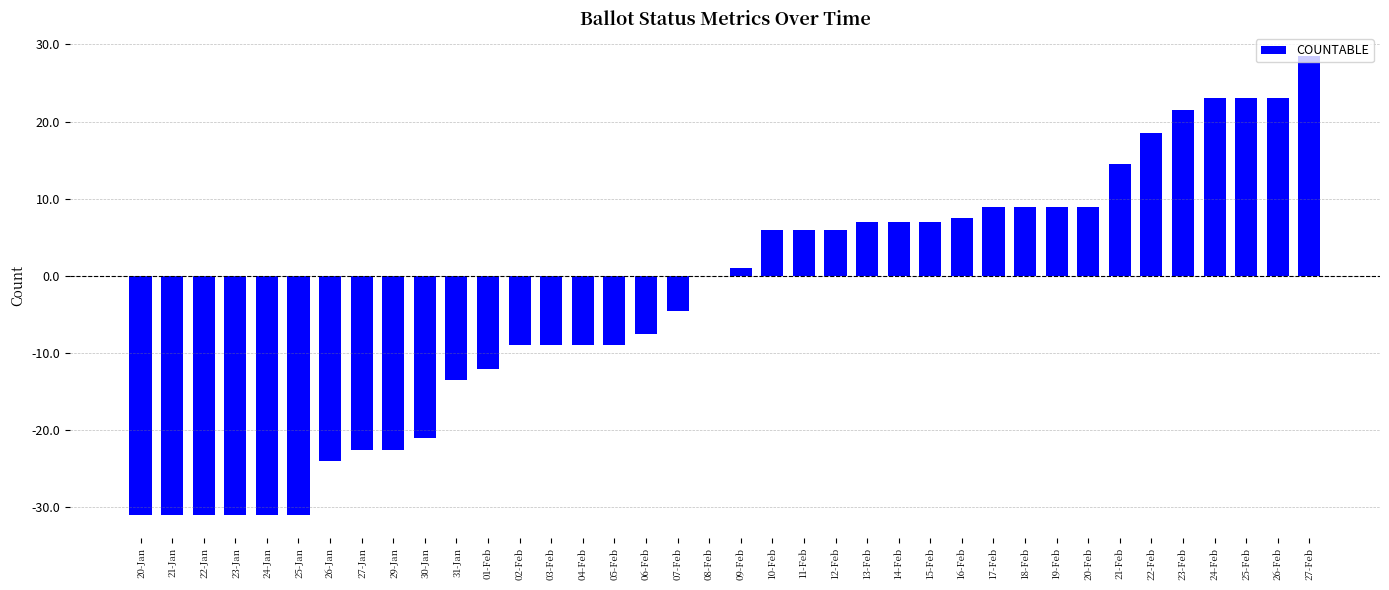

Between 16-Feb and 25-Feb, which is larger?

25-Feb